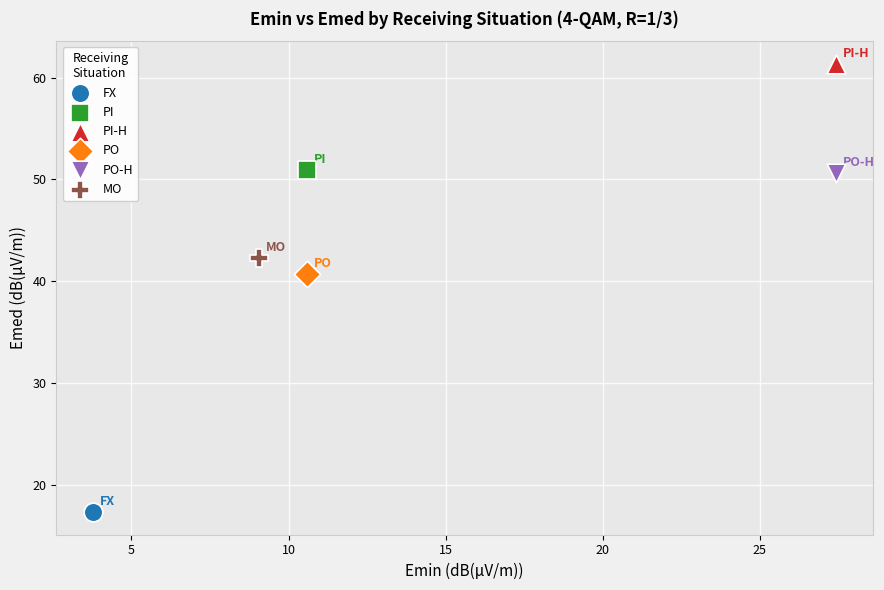

Which series contains the lowest Y value?

FX